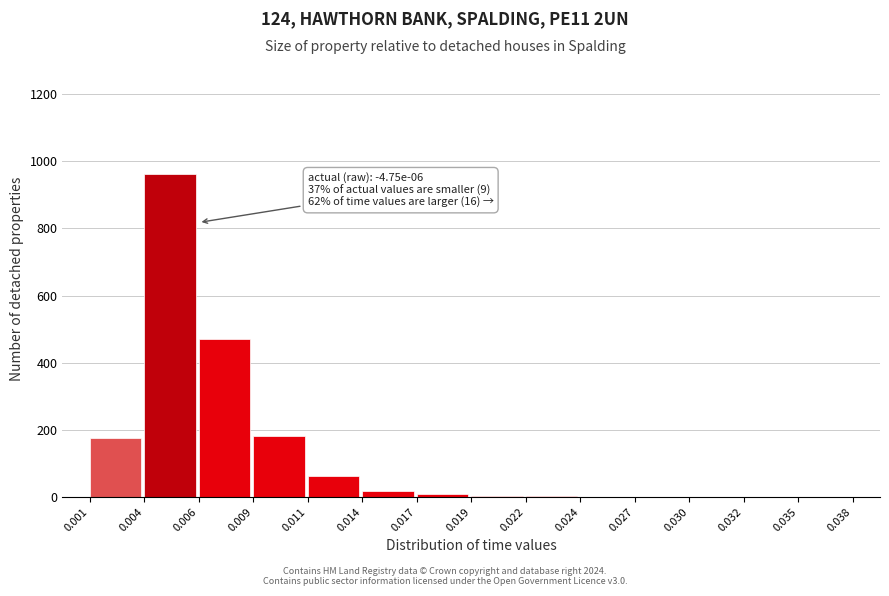

What is the sum of all values?

1886